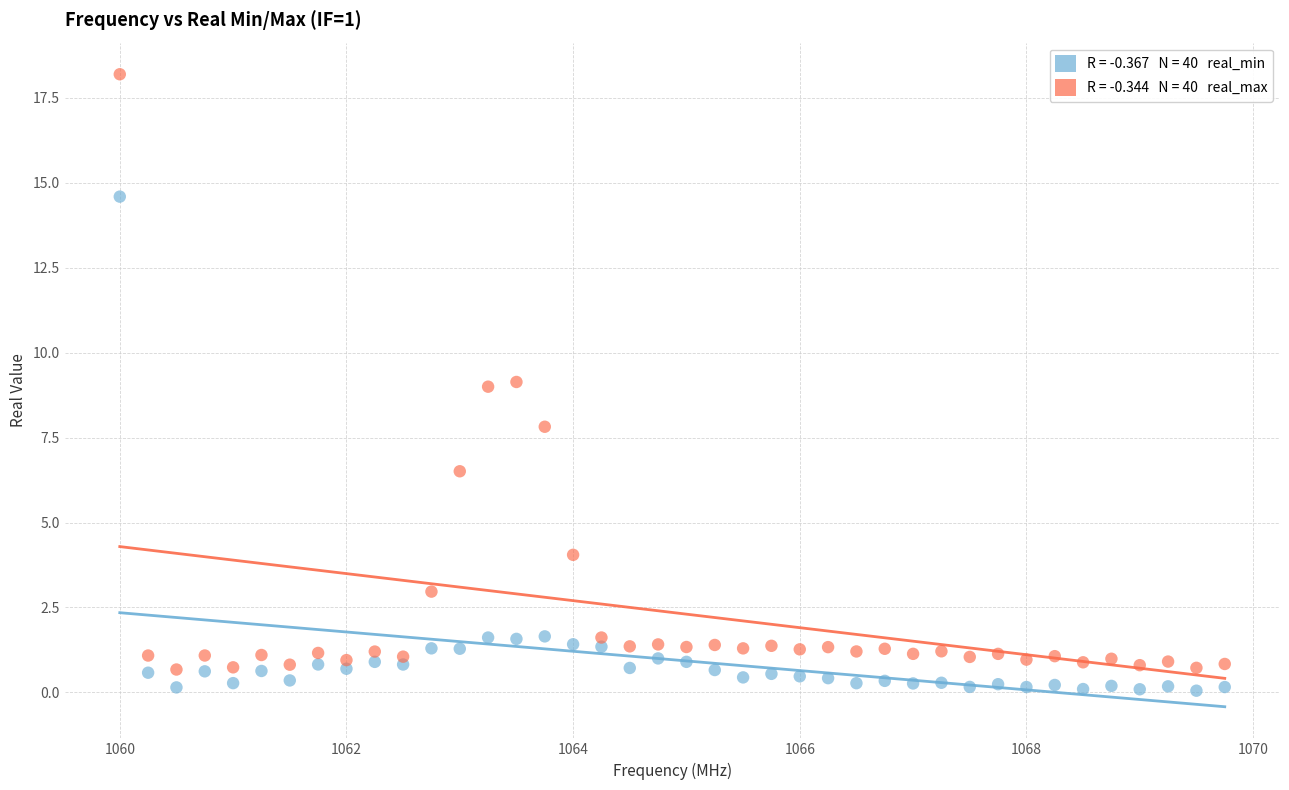

Across all data points, what is the range of X values (max minus min)?

9.8